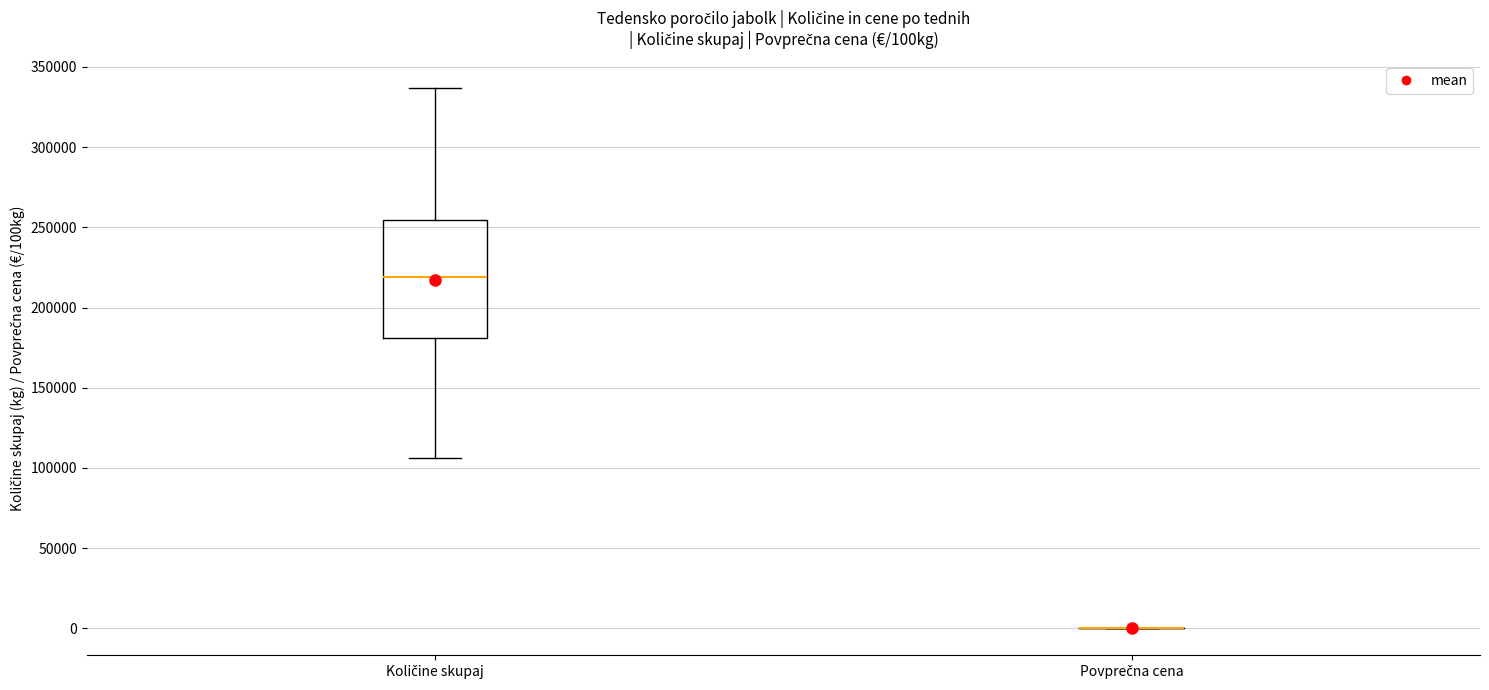

Reading left to right, transcribe this box plot: for each box, give where its median line is, the range the box spans, and where its two whiskers end, as read against the y-axis. The values are not printed on the chart, so give them approximately, as read against the axis.

Količine skupaj: median 220000, box 180000 to 255000, whiskers 105000 to 335000
Povprečna cena: box collapsed to a line at 0, whiskers 0 to 0